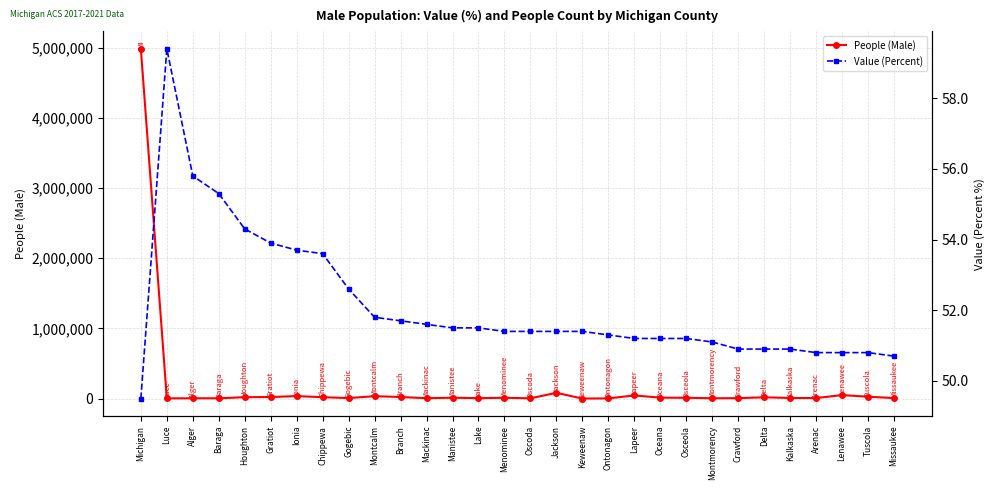

At Gogebic, list the series in order from smallest to largest.

Value (Percent), People (Male)